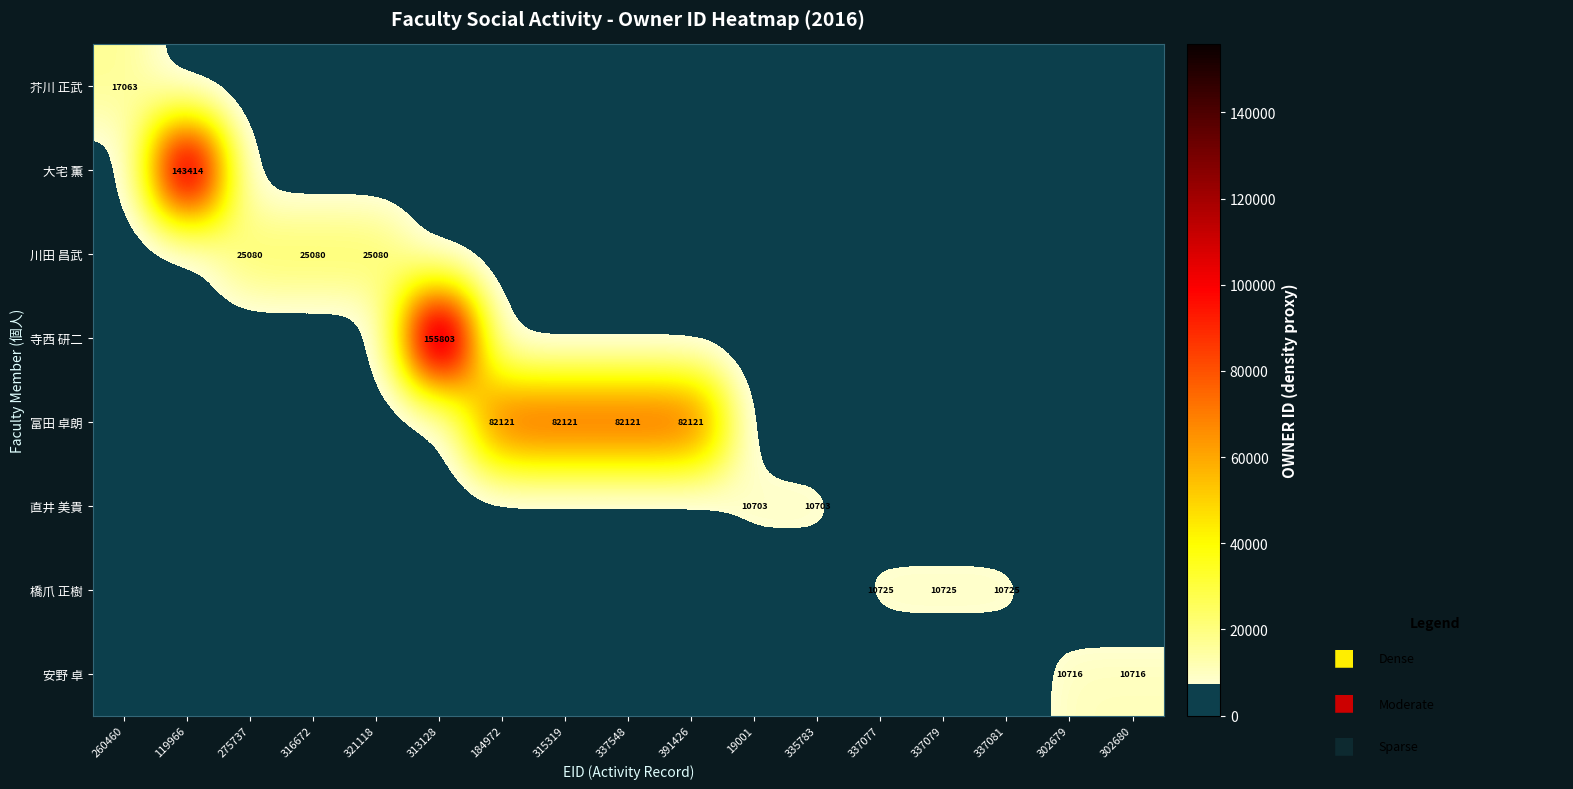

What is the total value across all series at 260460?

17063